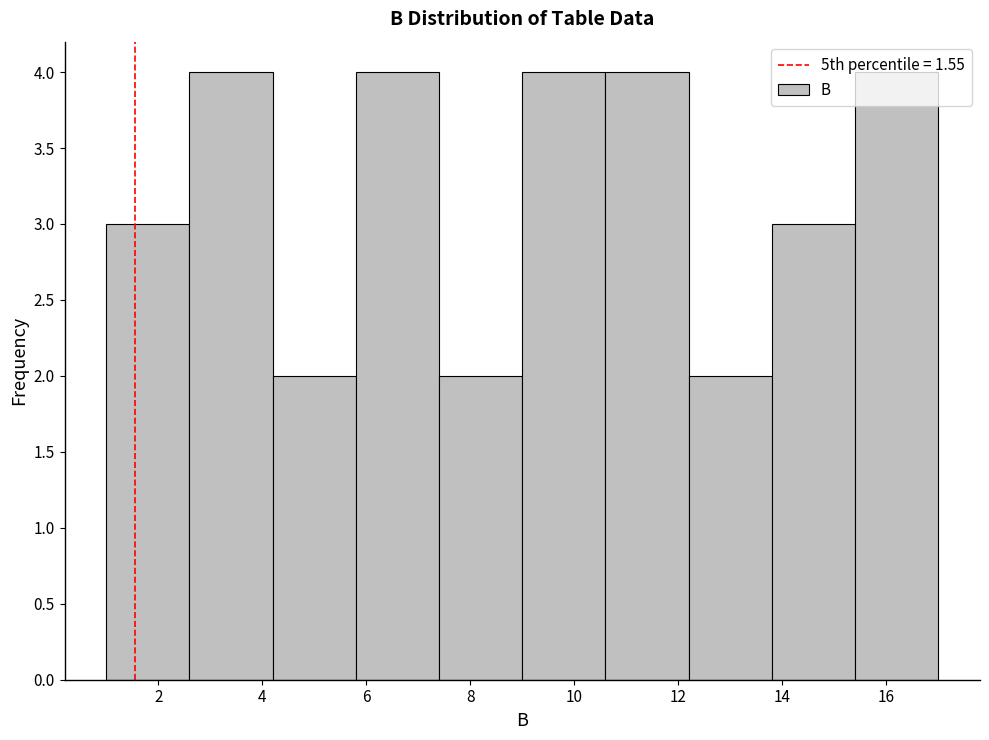

Reading left to right, transcribe this chart: for each bar, give the range it covers on the x-axis and its height. The values are not printed on the chart, so give them approximately, as read against the axis.

1.0 to 2.6: 3
2.6 to 4.2: 4
4.2 to 5.8: 2
5.8 to 7.4: 4
7.4 to 9.0: 2
9.0 to 10.6: 4
10.6 to 12.2: 4
12.2 to 13.8: 2
13.8 to 15.4: 3
15.4 to 17.0: 4